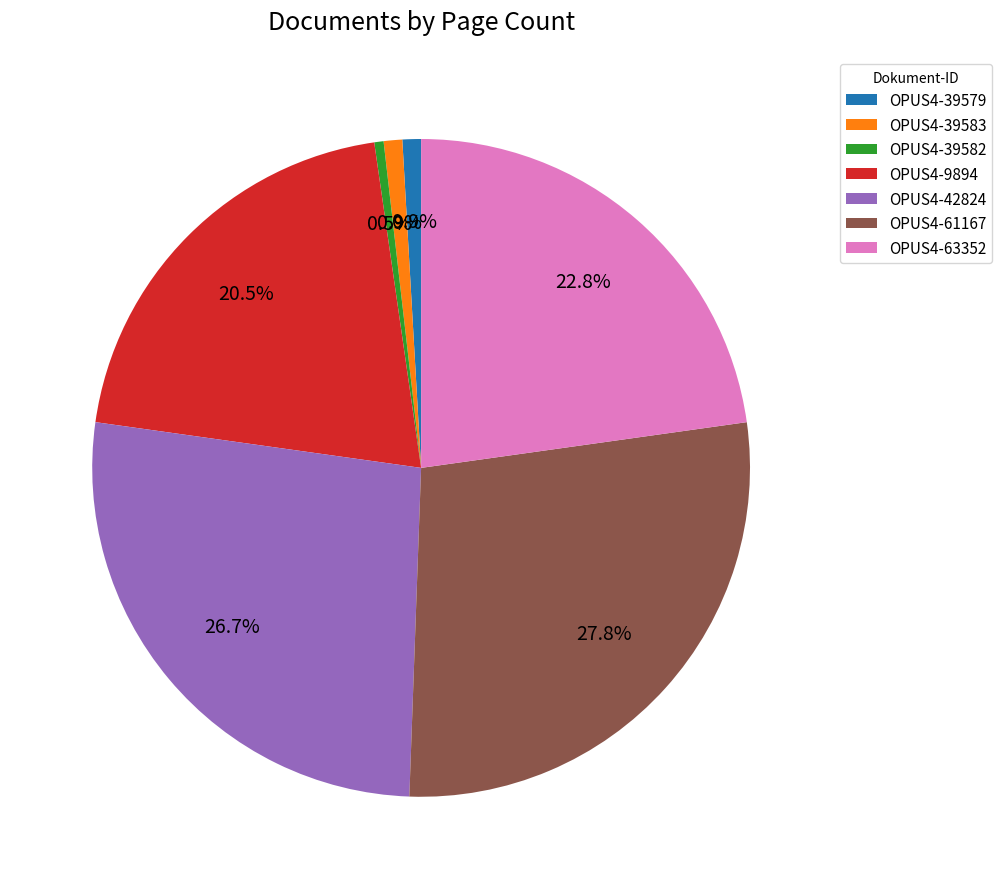

Which slice is the largest?

OPUS4-61167